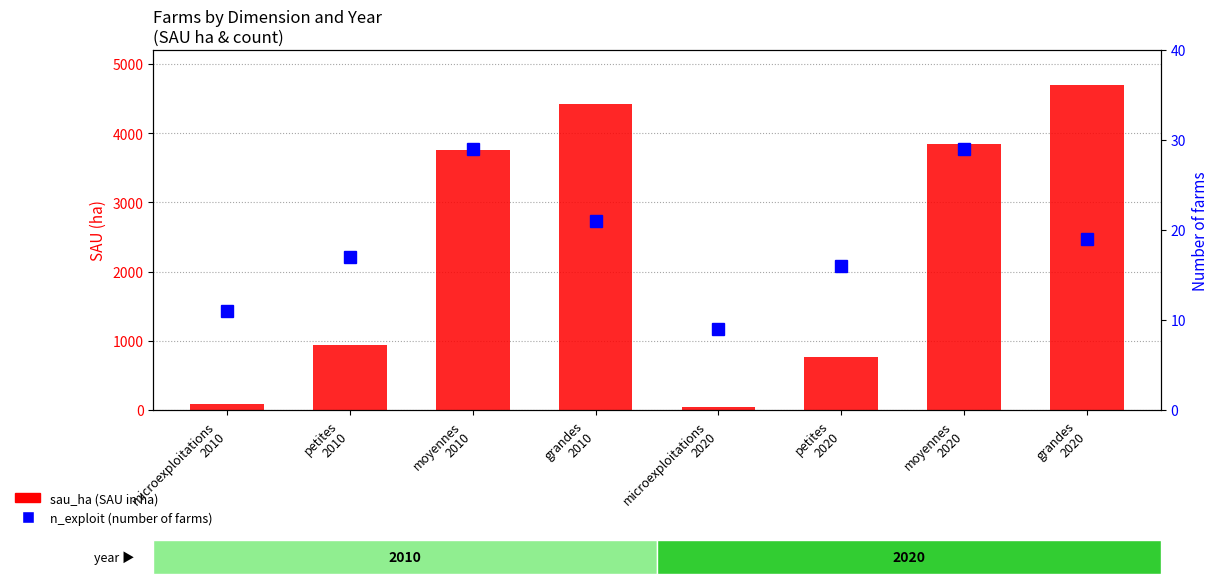

Between microexploitations
2010 and moyennes
2010, which series saw the biggest shift?

sau_ha (SAU in ha)